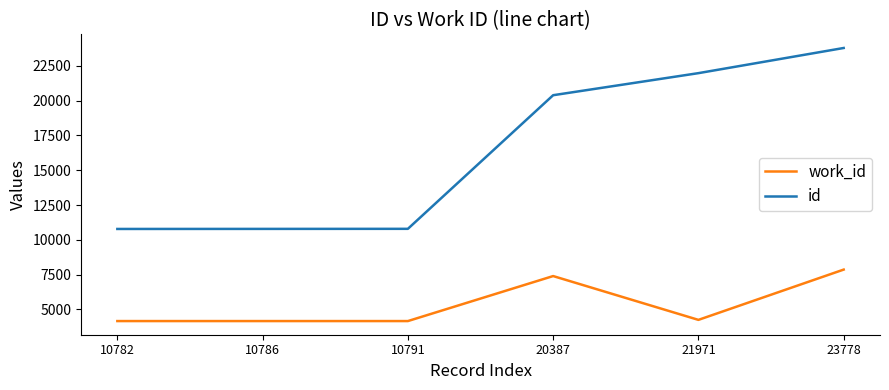

Between 10786 and 21971, which series saw the biggest shift?

id